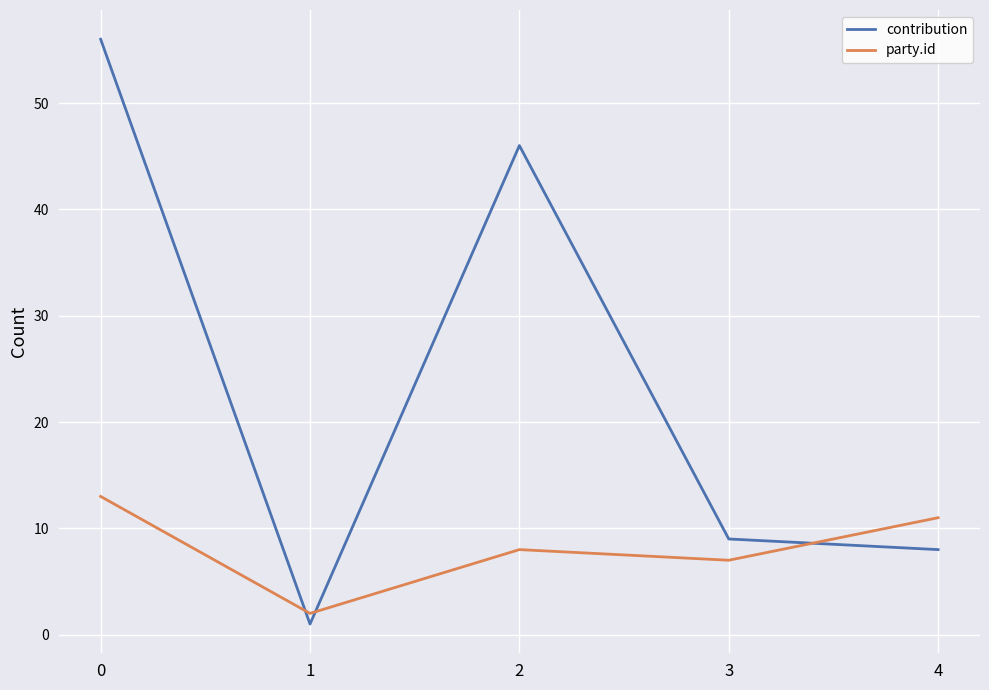

Reading left to right, transcribe all the data shown in this chart.

contribution: 56	1	46	9	8
party.id: 13	2	8	7	11